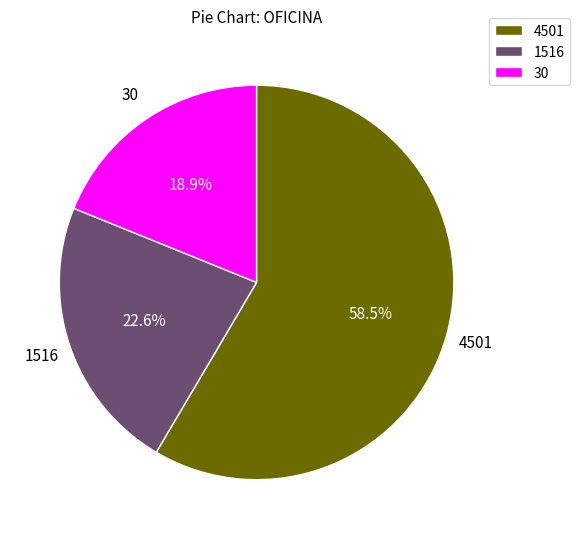

Count the number of slices in the pie.

3